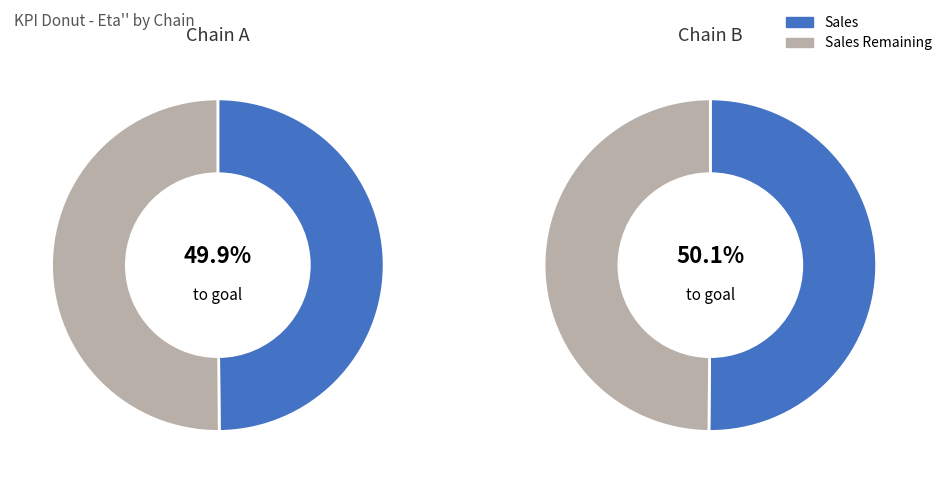

How many slices are in this pie chart?

2